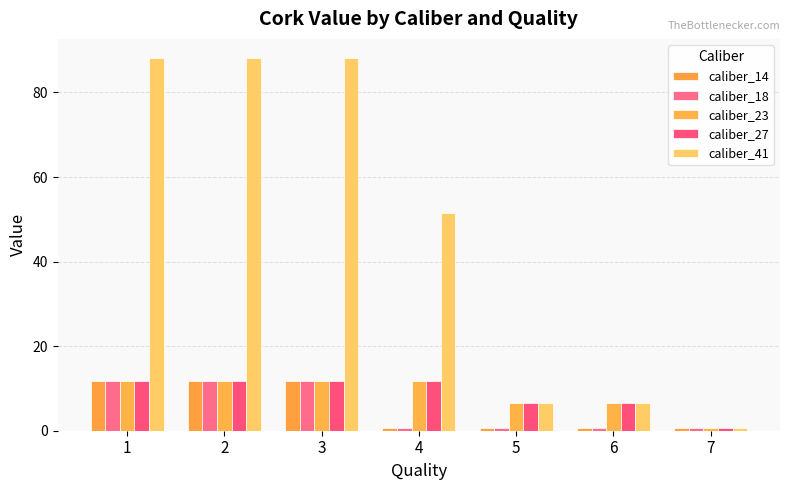

How many values in the caliber_41 series exceed 51?

4